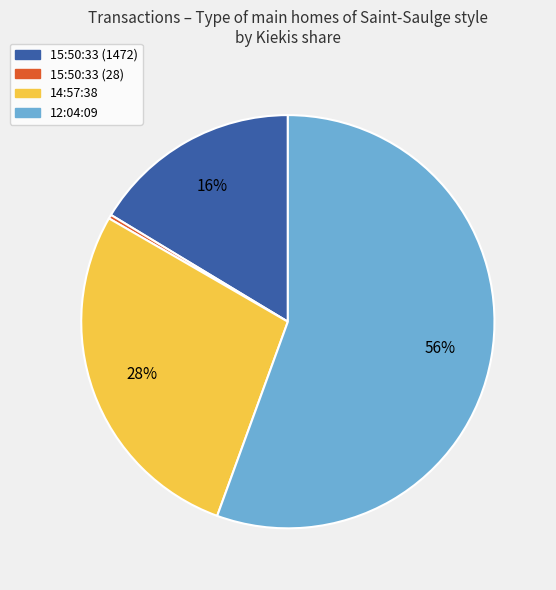

To the nearest percent, what portion does 12:04:09 represent?

56%